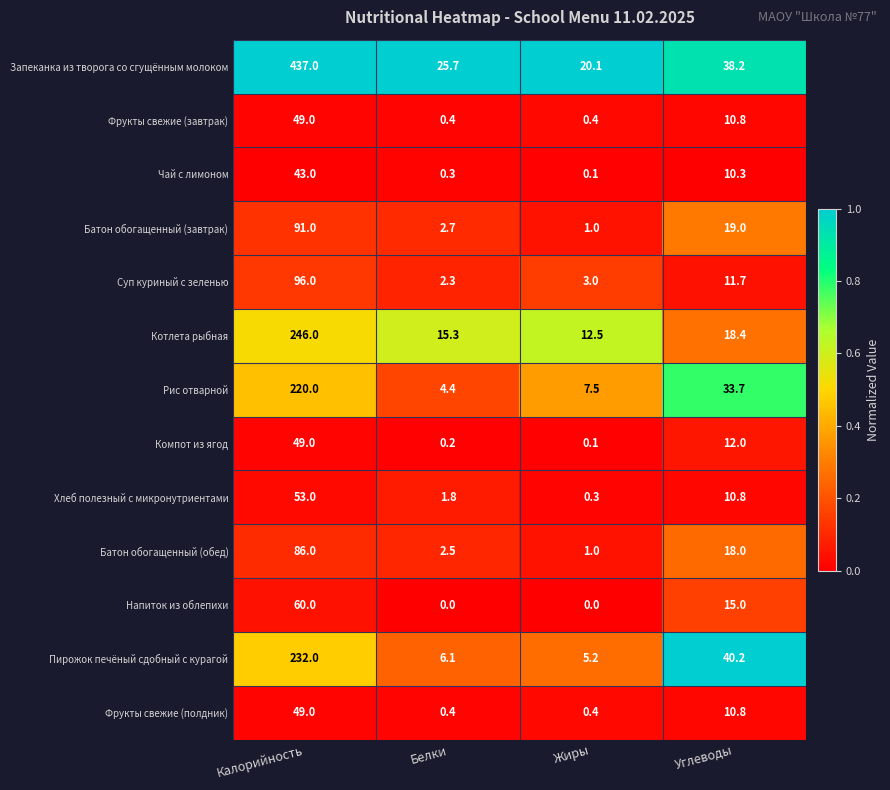

What is the sum of the Батон обогащенный (обед) values at Углеводы and Калорийность?

104.0